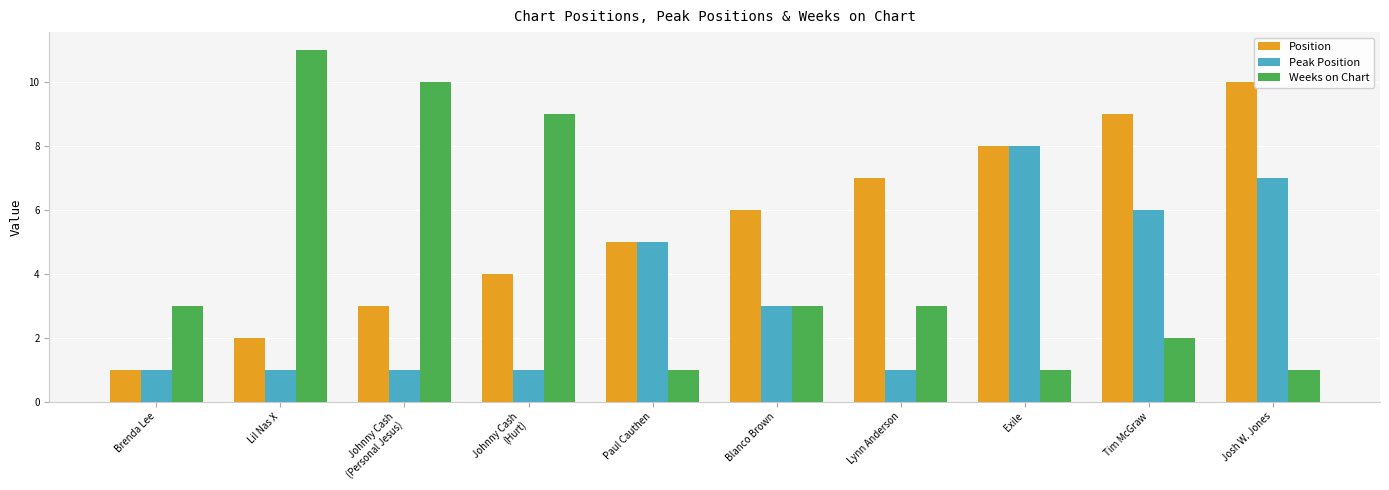

List the series in order of their overall mean, highest first.

Position, Weeks on Chart, Peak Position